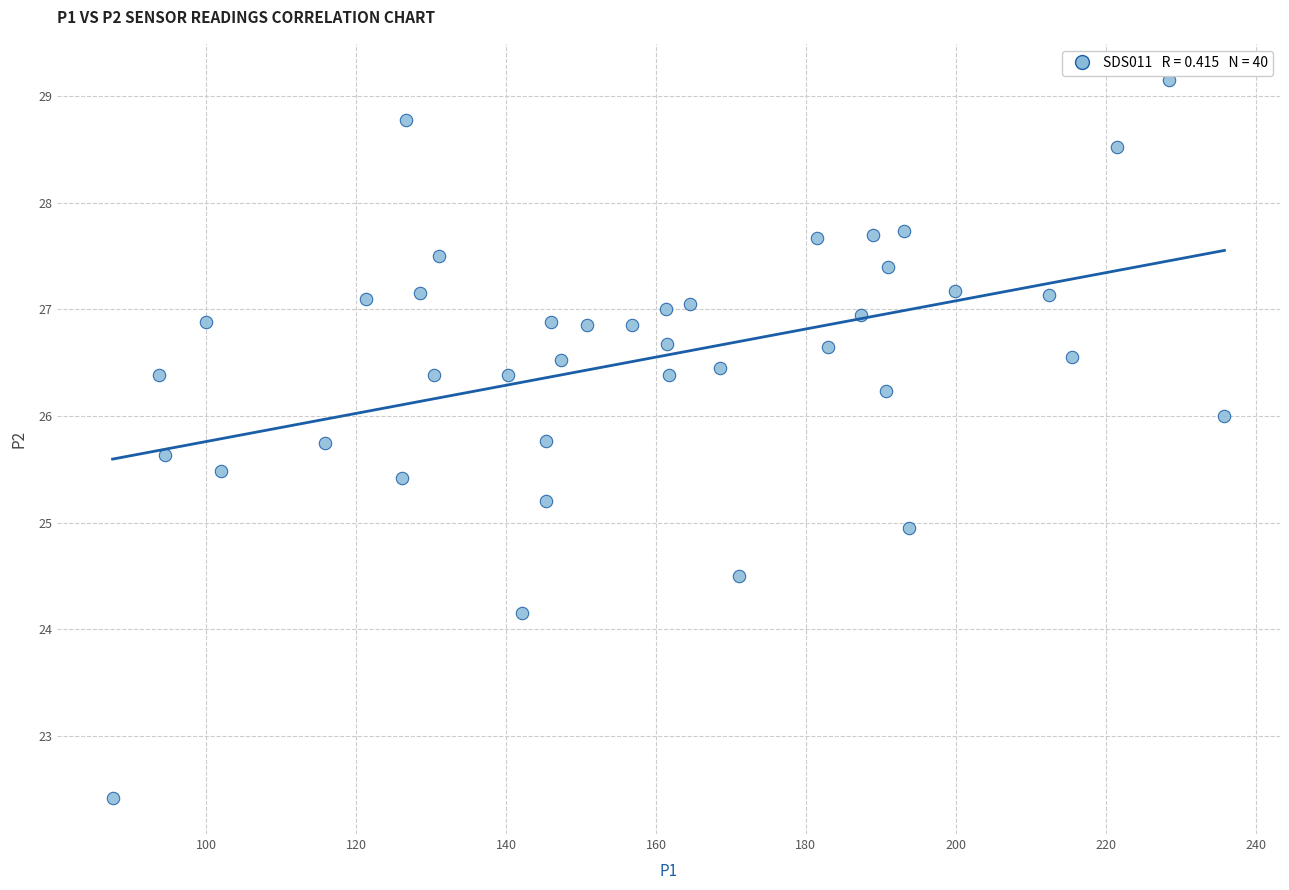

What is the range of X values (max minus min)?

148.2